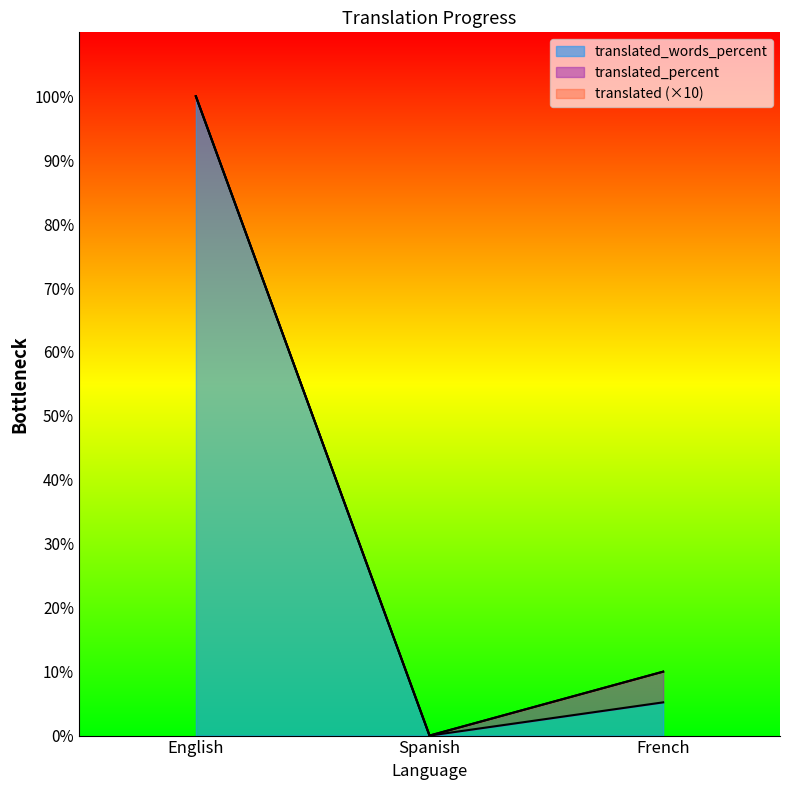

Which has a higher value, English or Spanish?

English